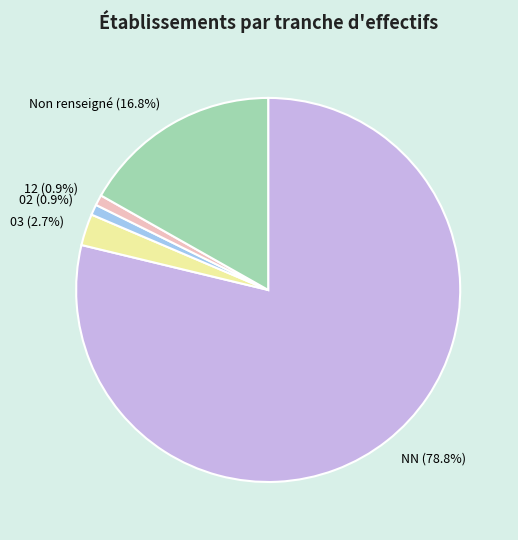

Which slice is the largest?

NN